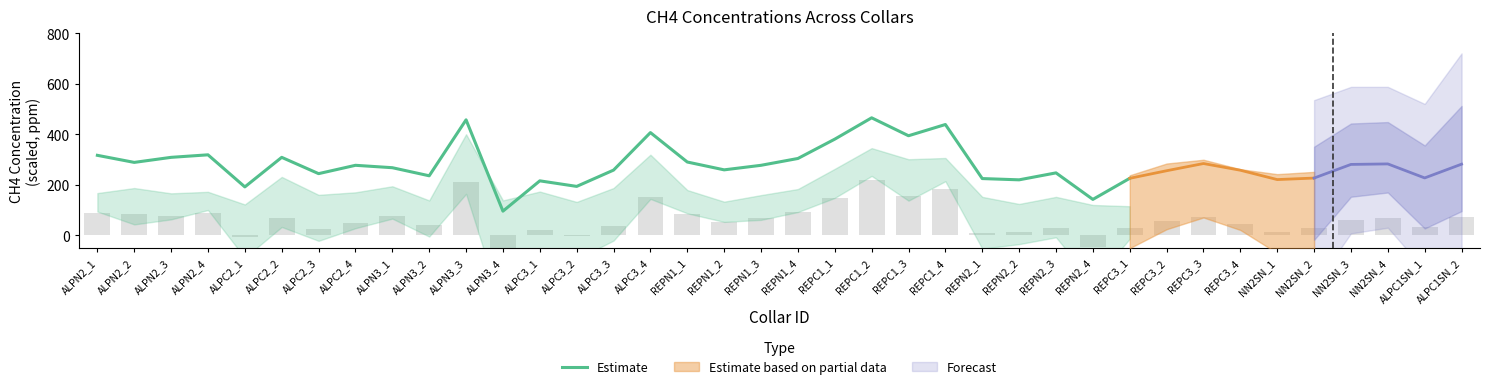

Where does the data first go above 276?

ALPN2_1